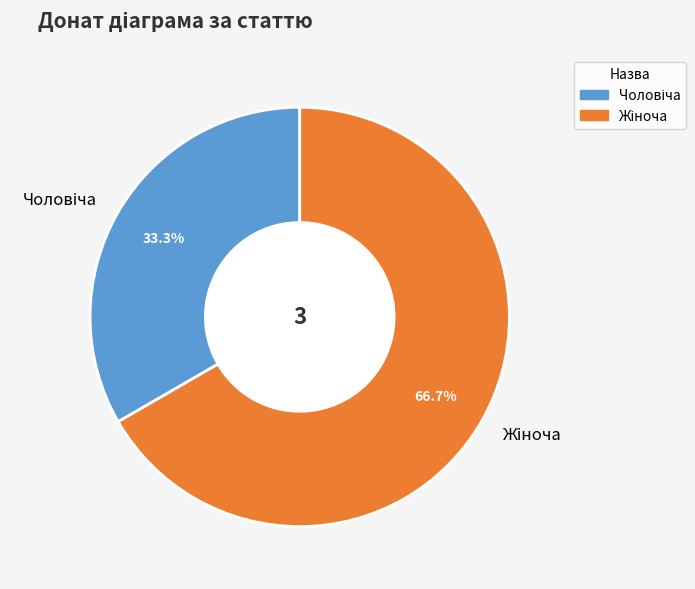

Is there a majority slice in this chart?

Yes